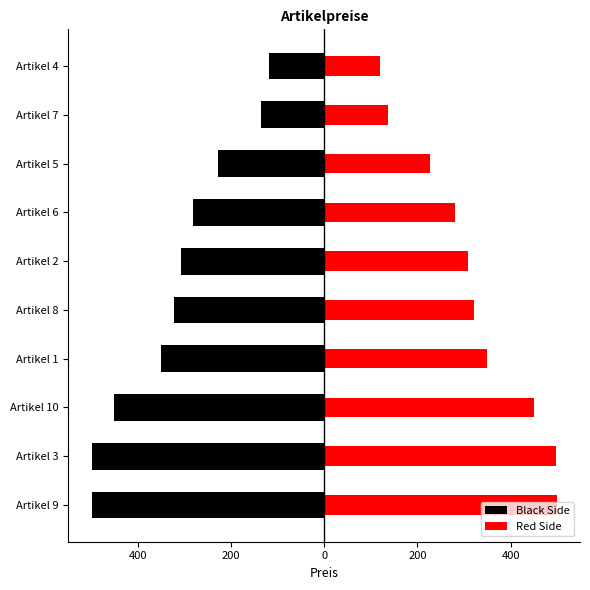

What is the difference between the maximum and minimum values in the Red Side series?

380